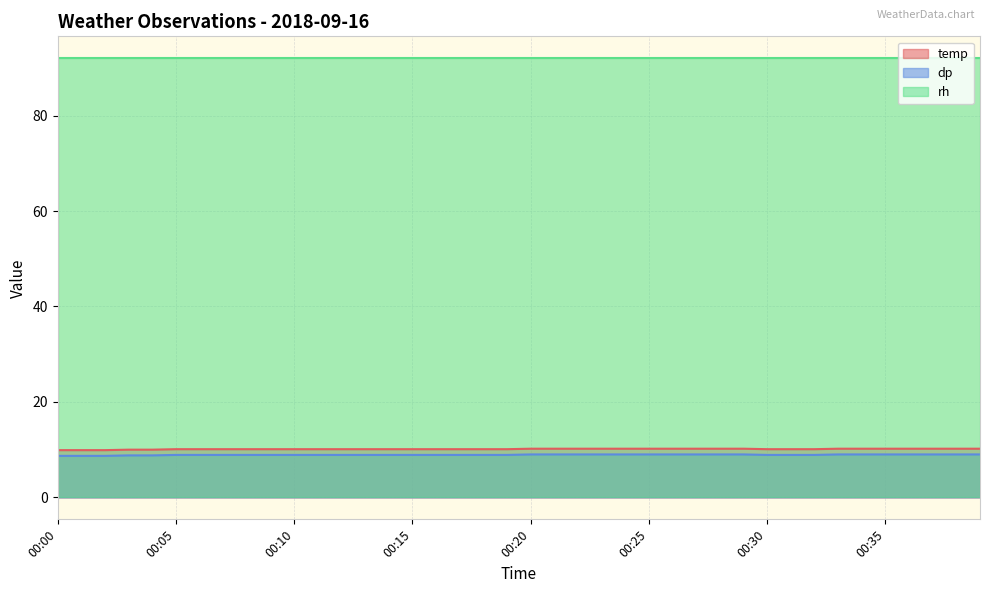

What is the greatest value displayed?

92.0